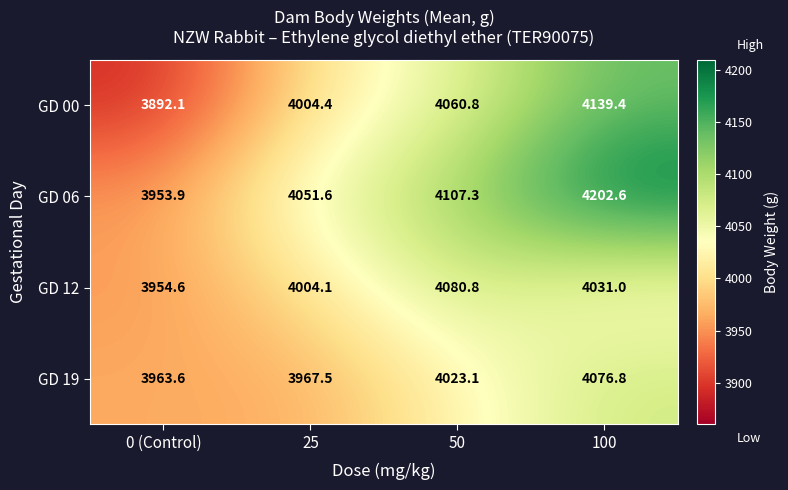

True or false: GD 06 has a value of 4202.6 at 100.

True